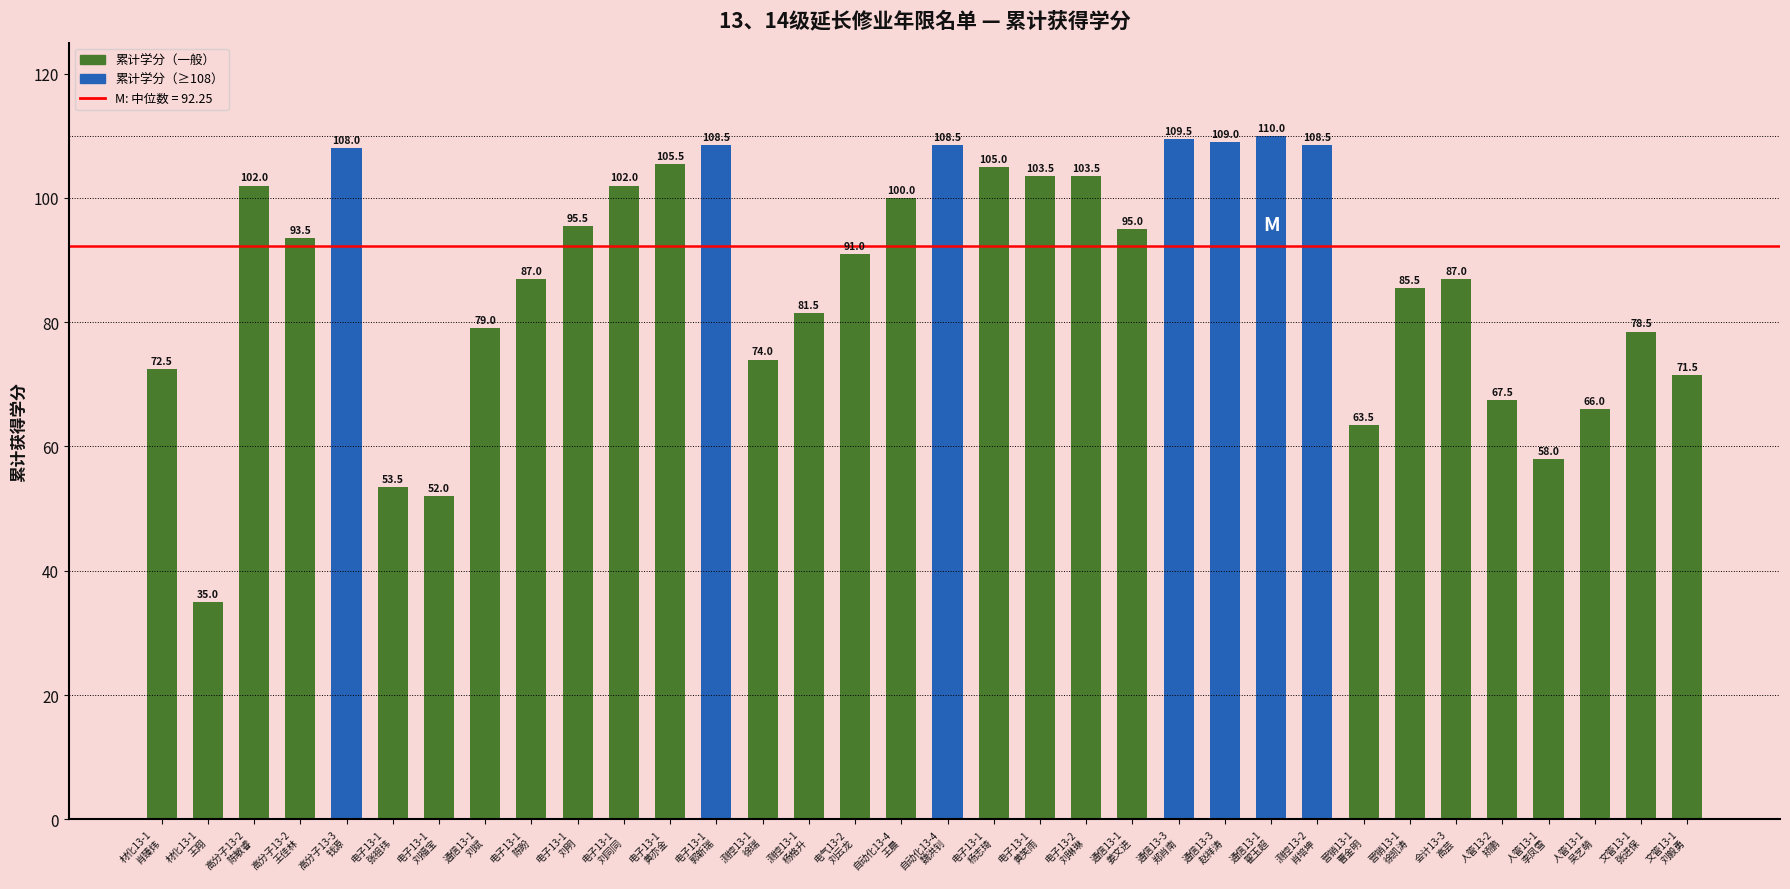

Is it true that the value at 通信13-1
姜文进 is 38.5?

False